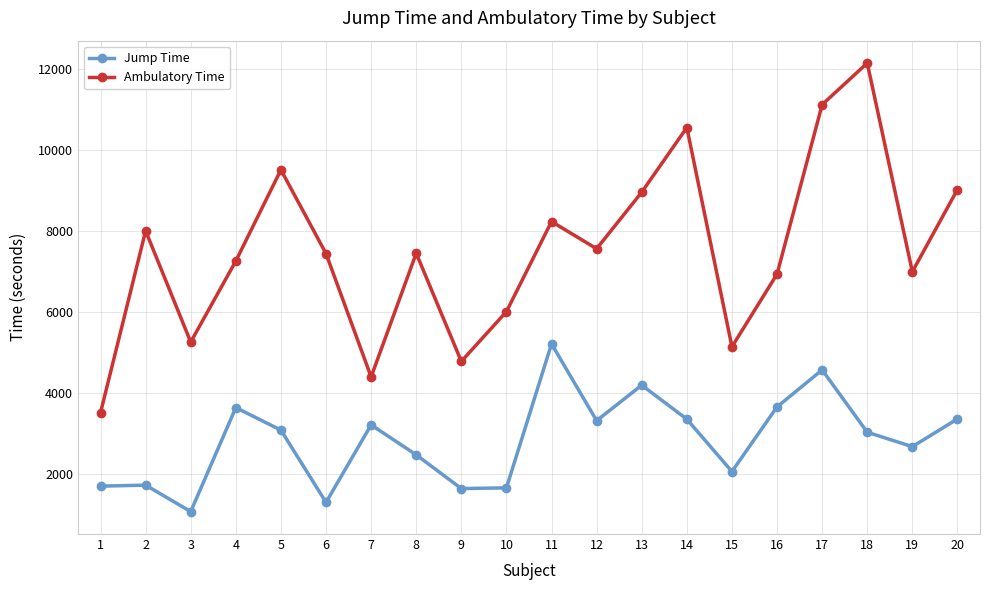

Does the chart have visible grid lines?

Yes